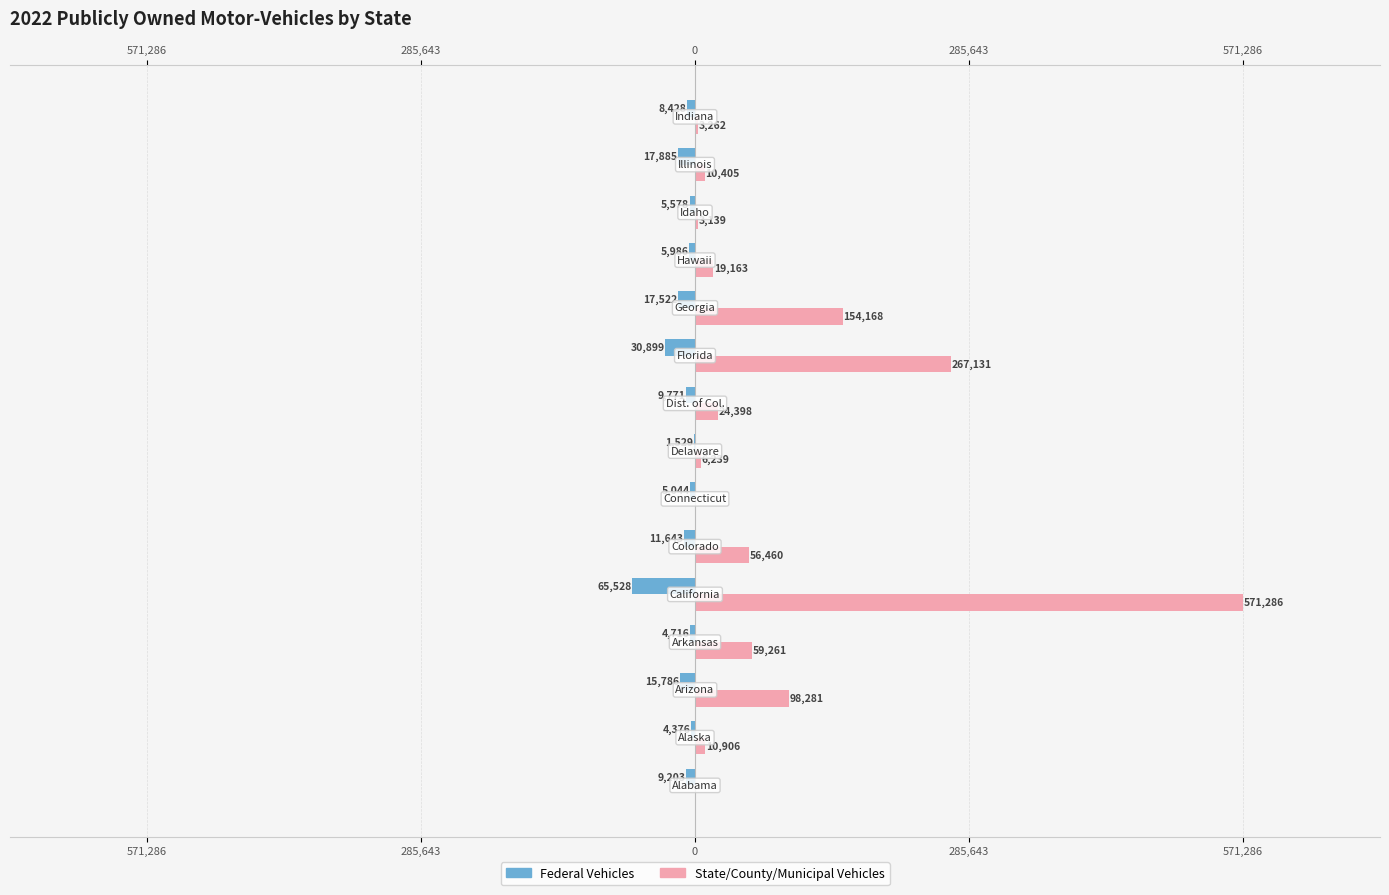

Which series has the largest total across all categories?

State/County/Municipal Vehicles